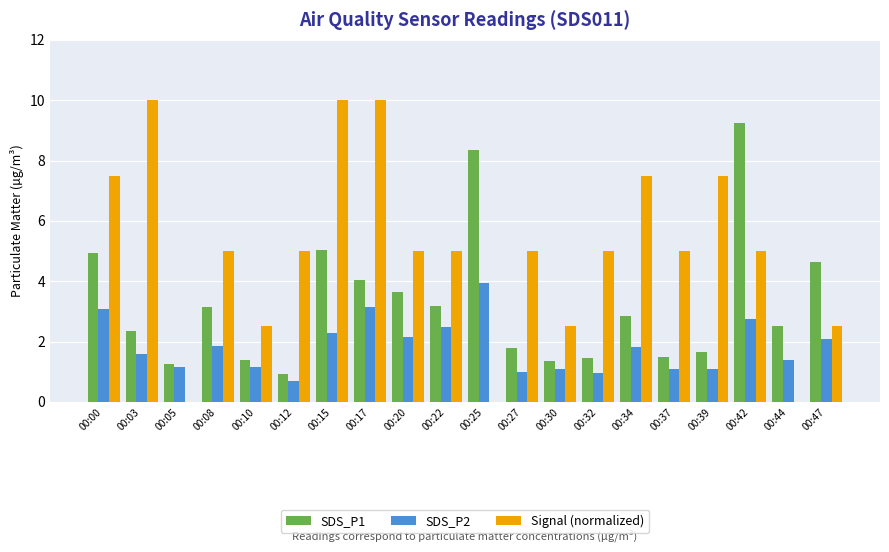

What is the greatest value displayed?

10.0